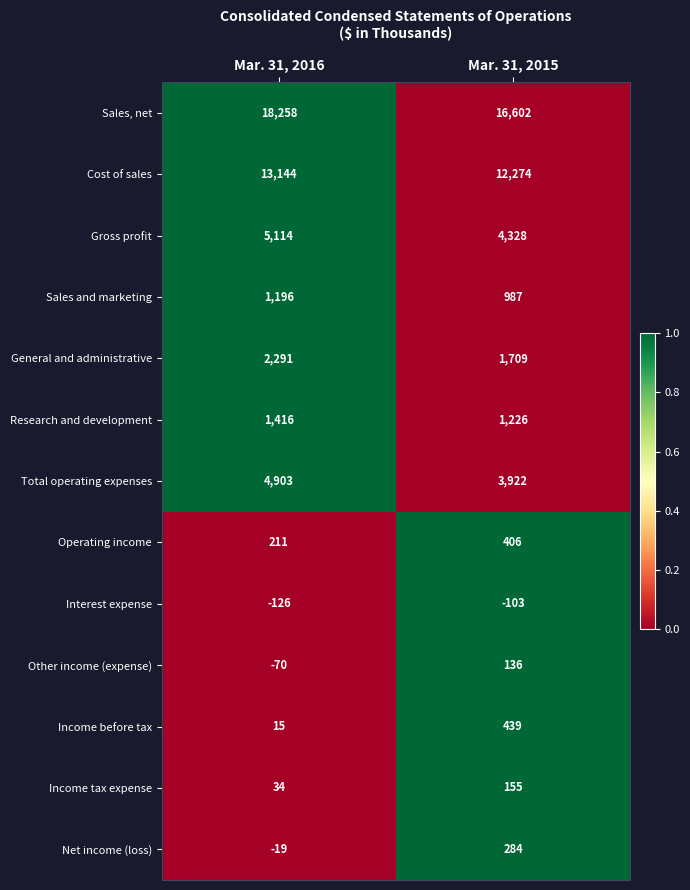

Count the number of data series in this chart.

13